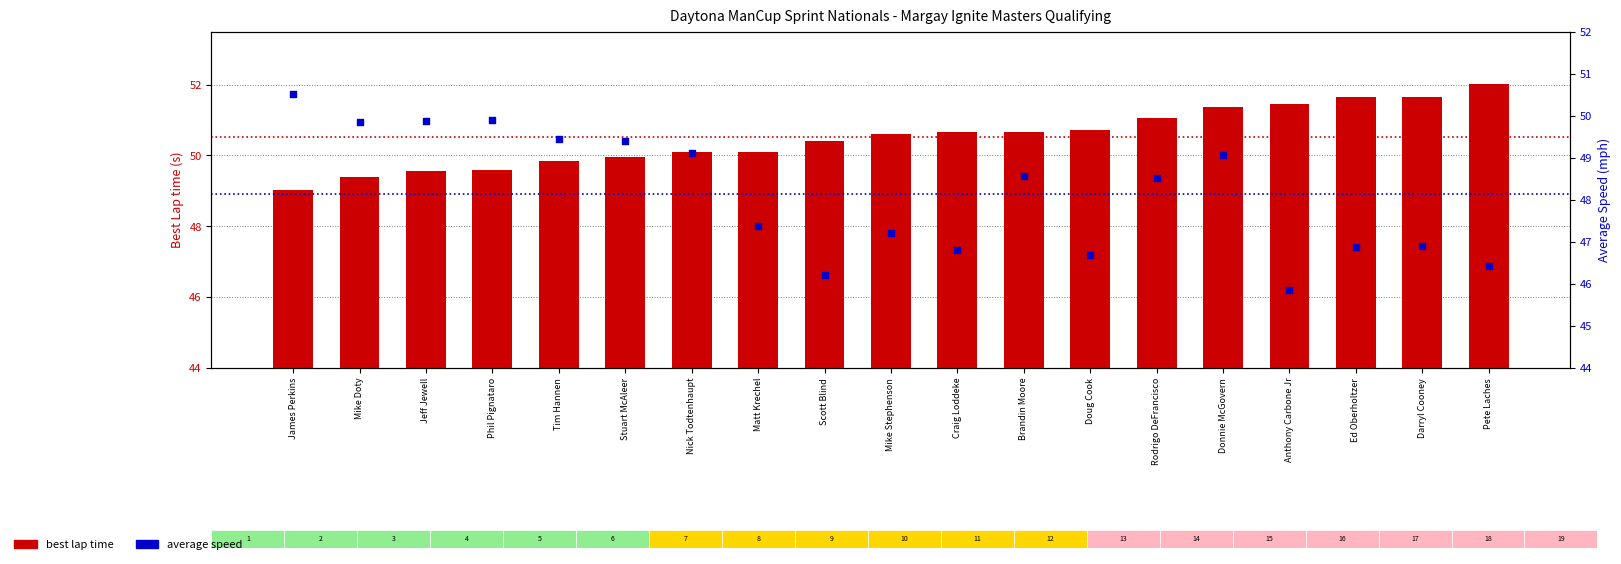

Which series has the largest total across all categories?

best lap time